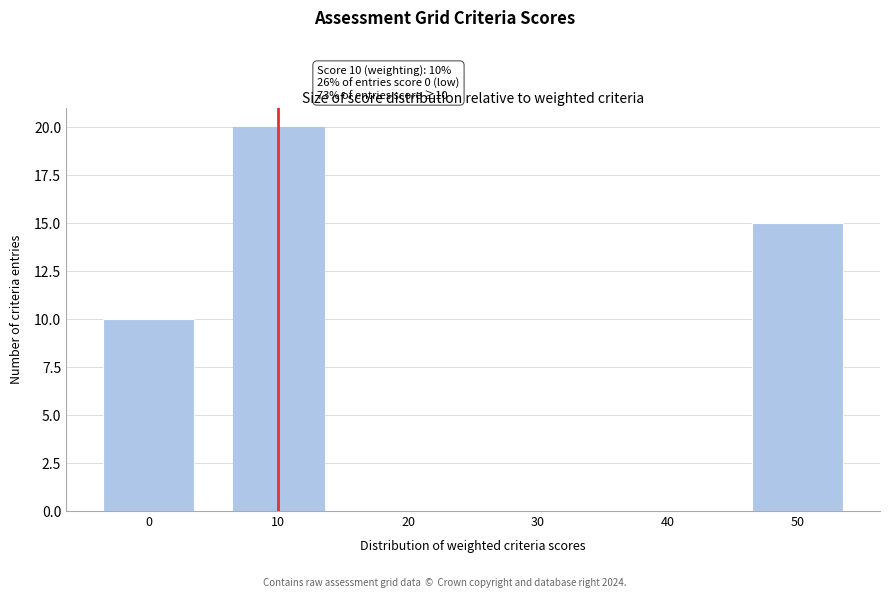

Reading right to left, transcribe all the data shown in this chart.

50=15	40=0	30=0	20=0	10=20	0=10